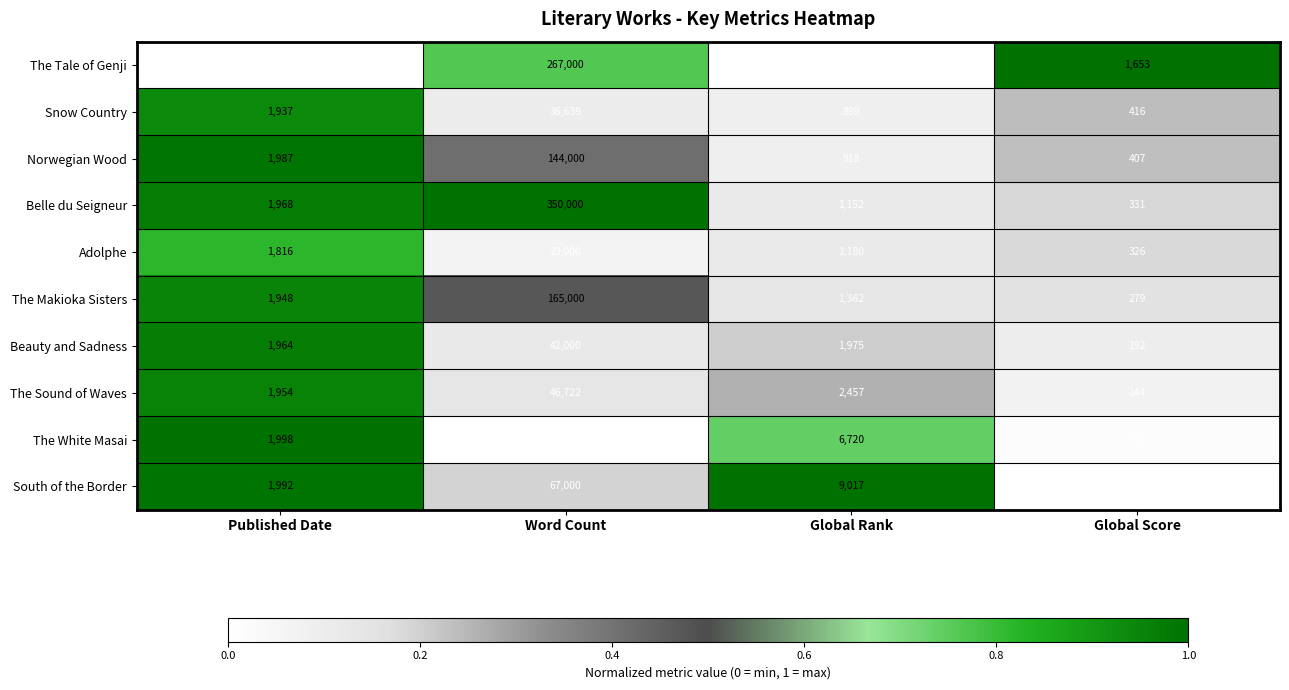

What is the spread (max minus min) of values at Global Rank?

8862